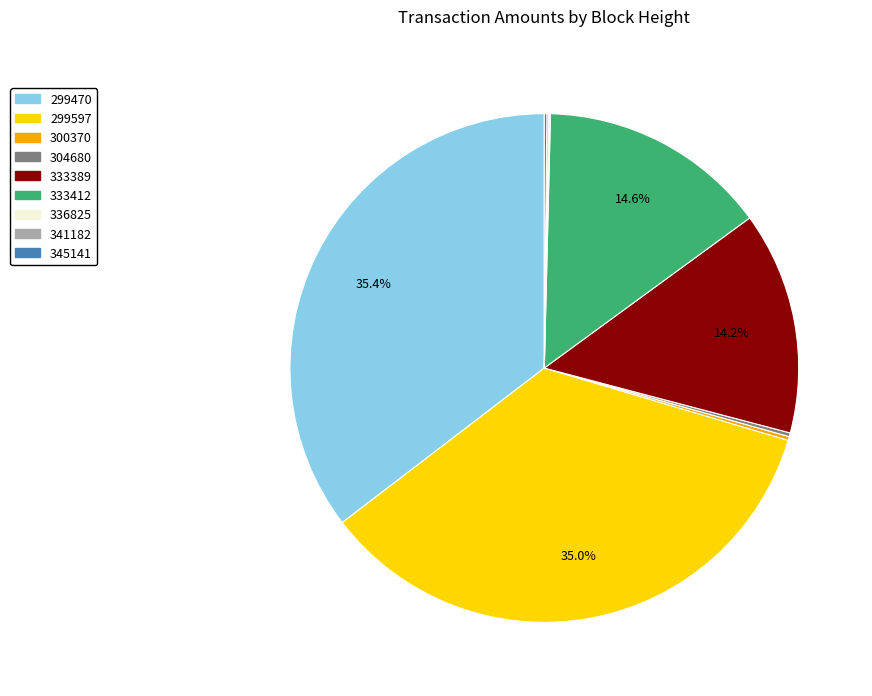

What percentage is NOT represented by 299597?

65.0%